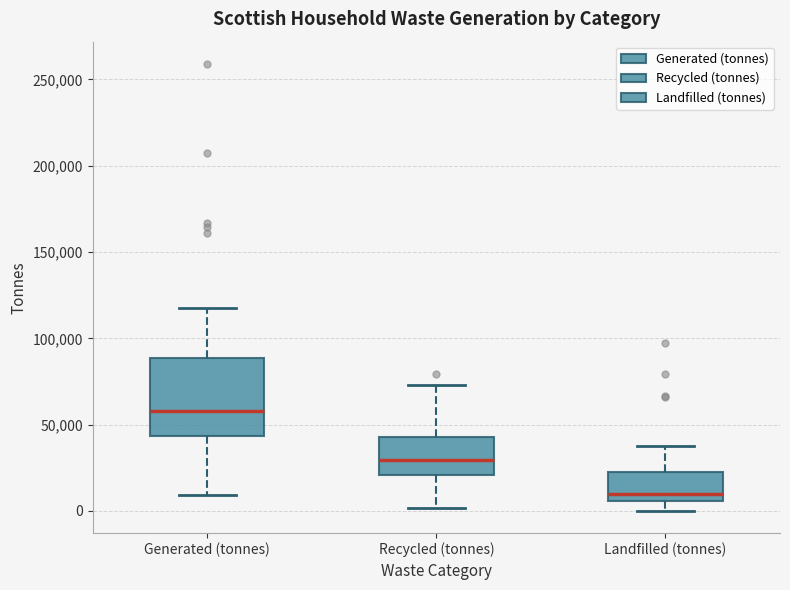

Which box is the tallest, from its lower edge to its upper edge?

Generated (tonnes)